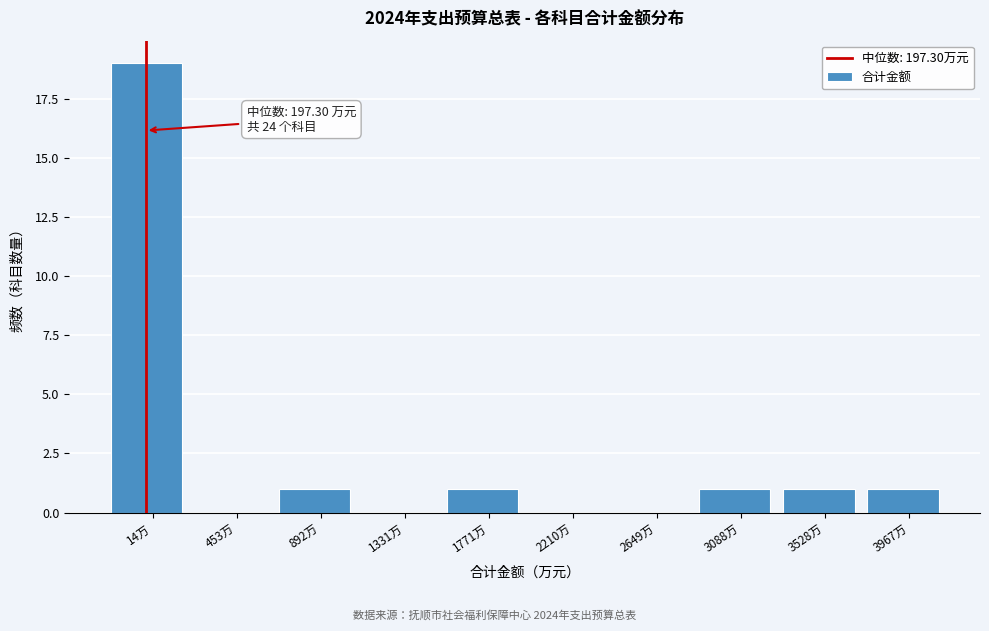

Reading left to right, transcribe all the data shown in this chart.

14万=19	453万=0	892万=1	1331万=0	1771万=1	2210万=0	2649万=0	3088万=1	3528万=1	3967万=1